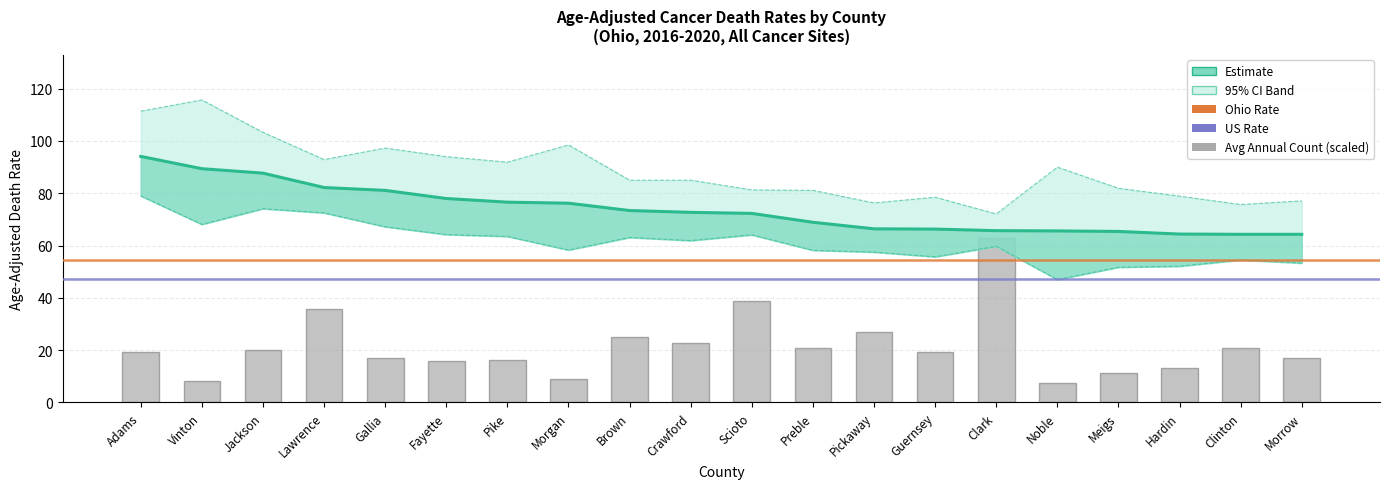

What is the approximate value of Upper CI at Vinton?

115.7